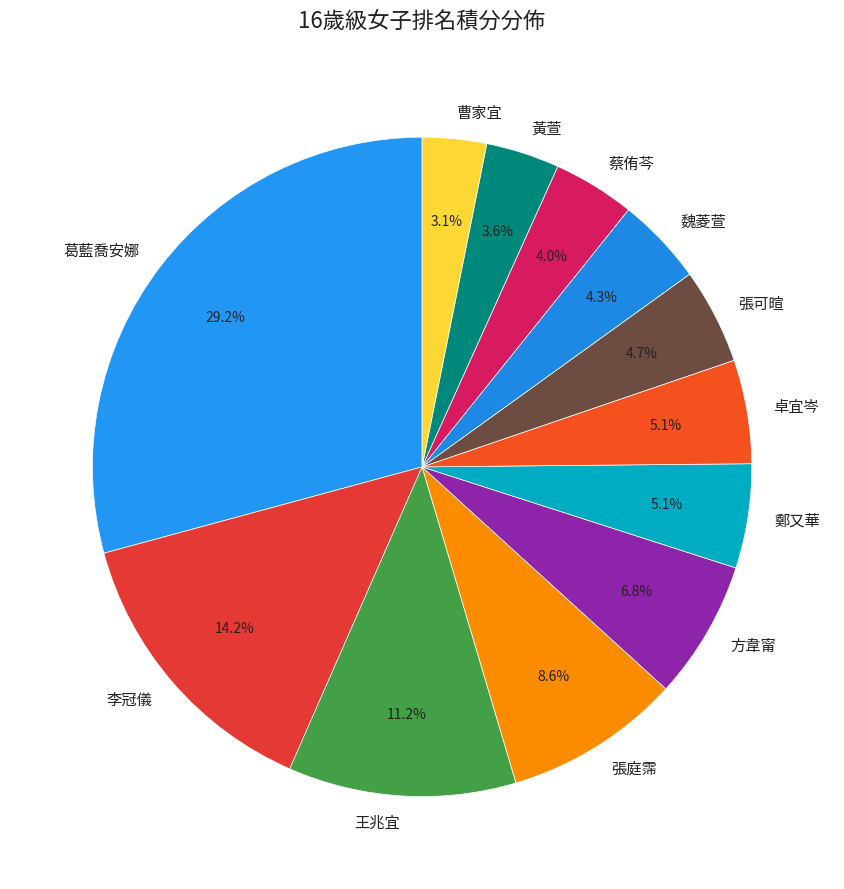

Does 黃萱 account for over 50% of the chart?

No